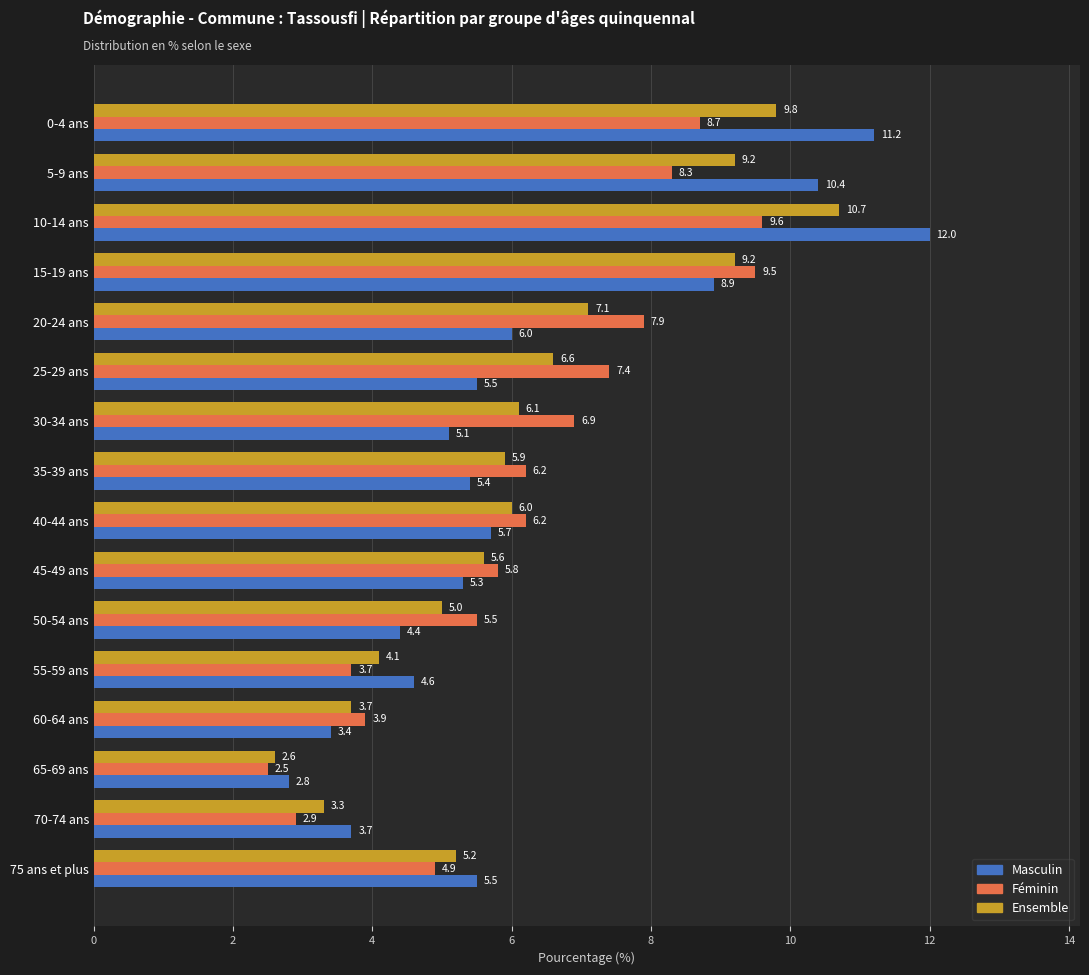

True or false: Ensemble has a value of 8.8 at 35-39 ans.

False